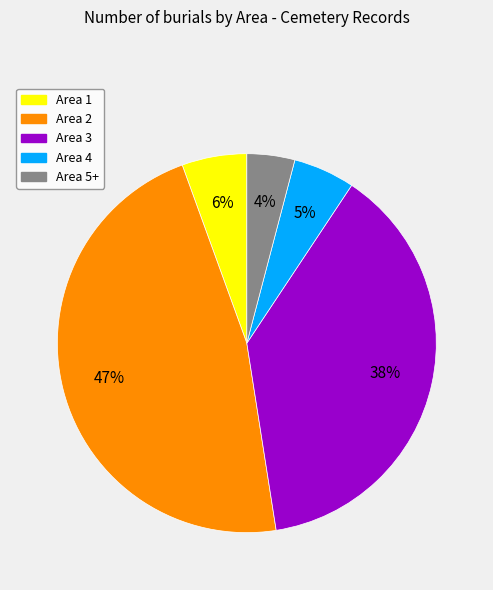

What percentage is the Area 3 slice, to the nearest percent?

38%